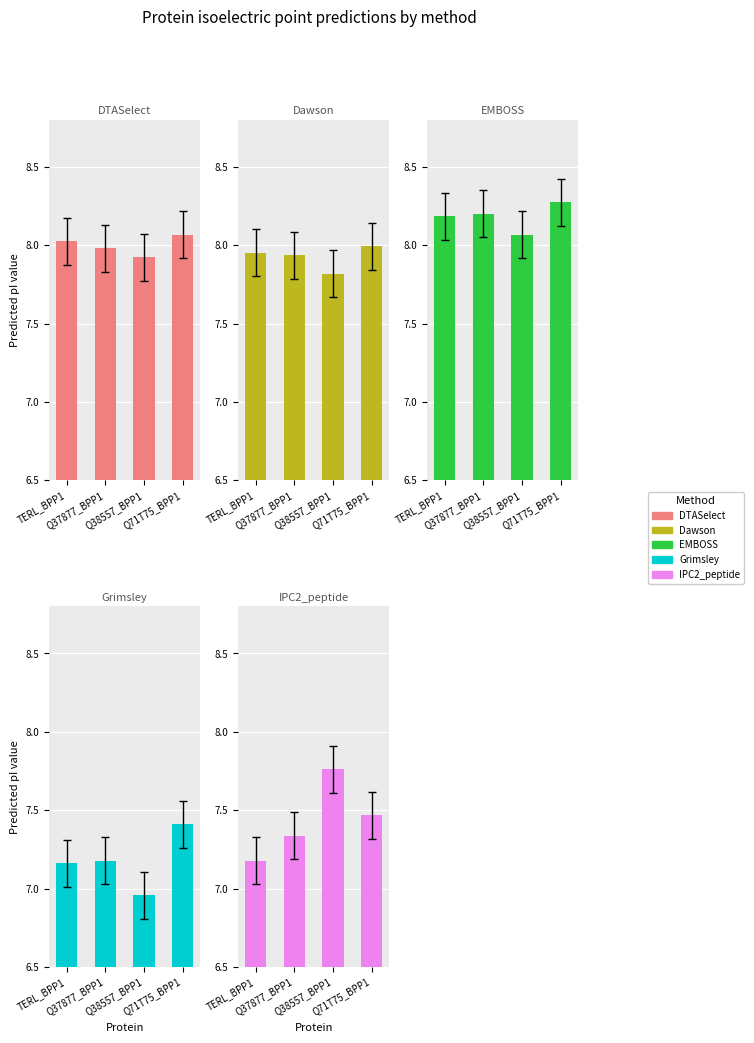

What is the label of the 4th bar from the left?

Q71T75_BPP1